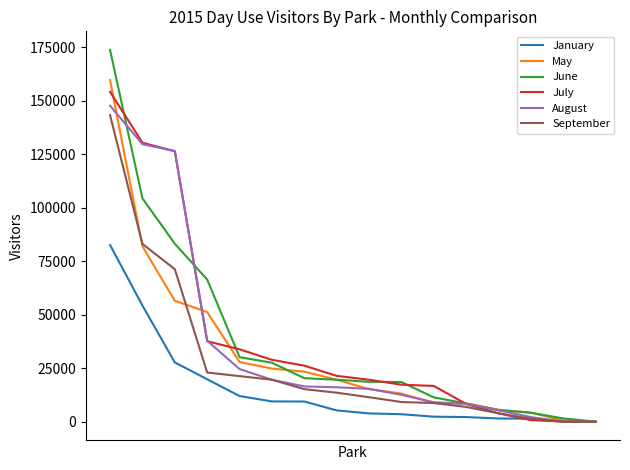

What is the maximum value shown in the chart?

173751